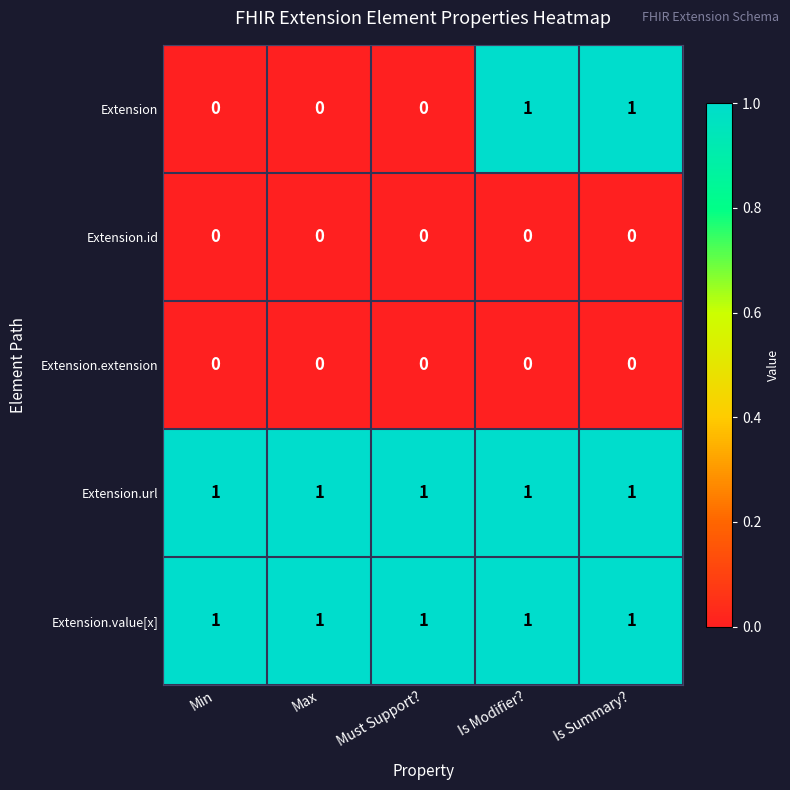

Is it true that Extension.id equals 0 at Is Modifier??

True